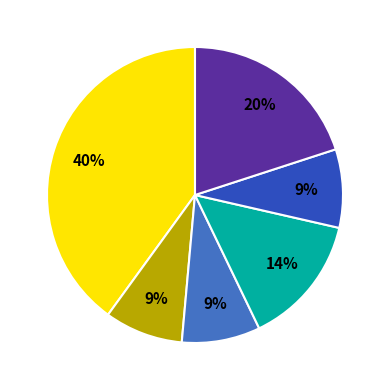

Is there any slice that represents more than half of the pie?

No